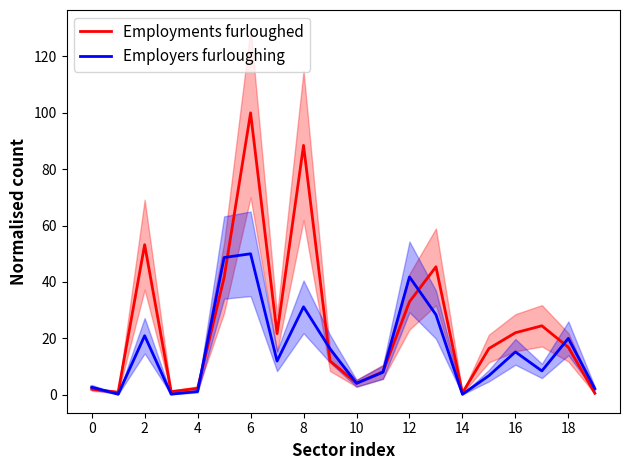

How many values in the Employers furloughing series are below 11?

10